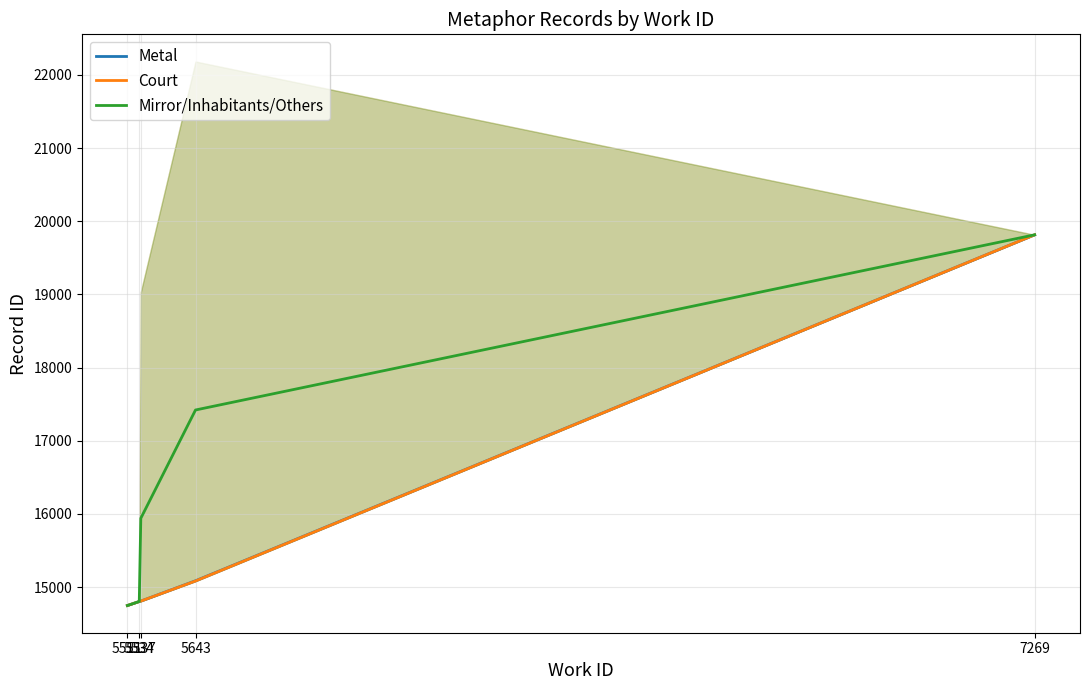

At which label is Metal closest to 17281?

5643